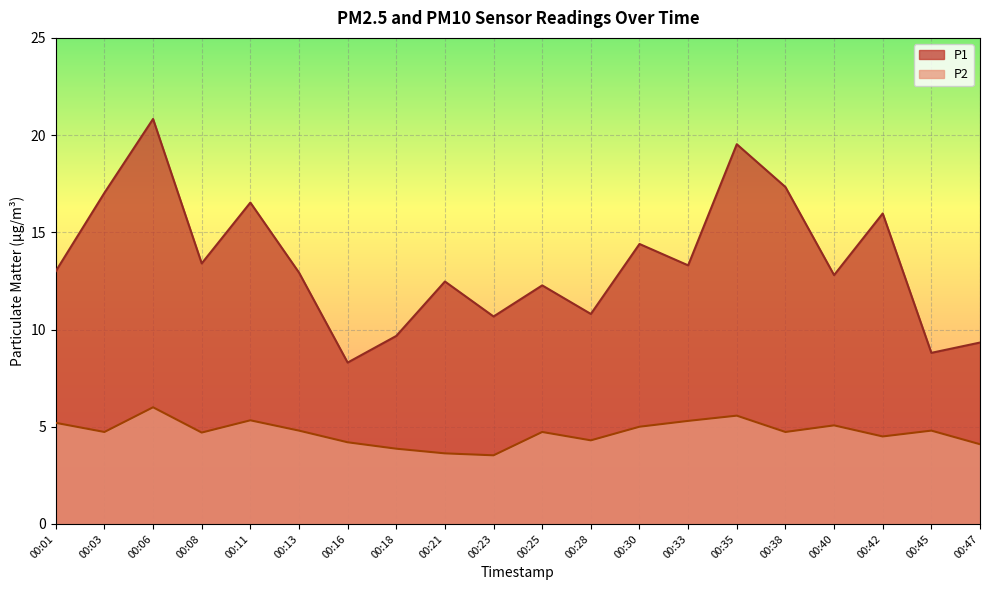

True or false: P2 has a value of 1.9 at 00:33.

False